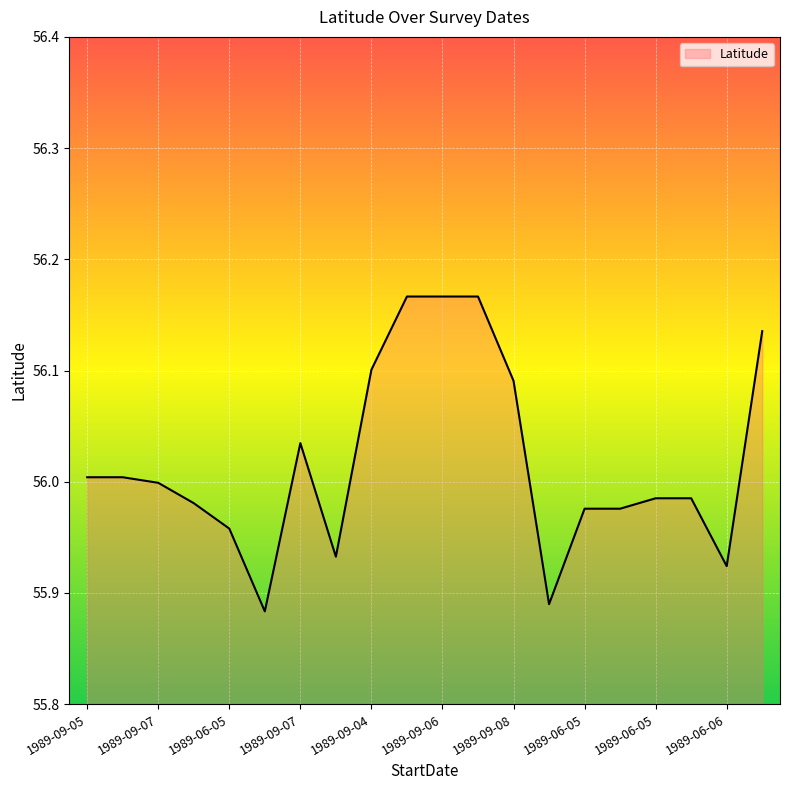

What is the difference between the maximum and minimum values?

0.3